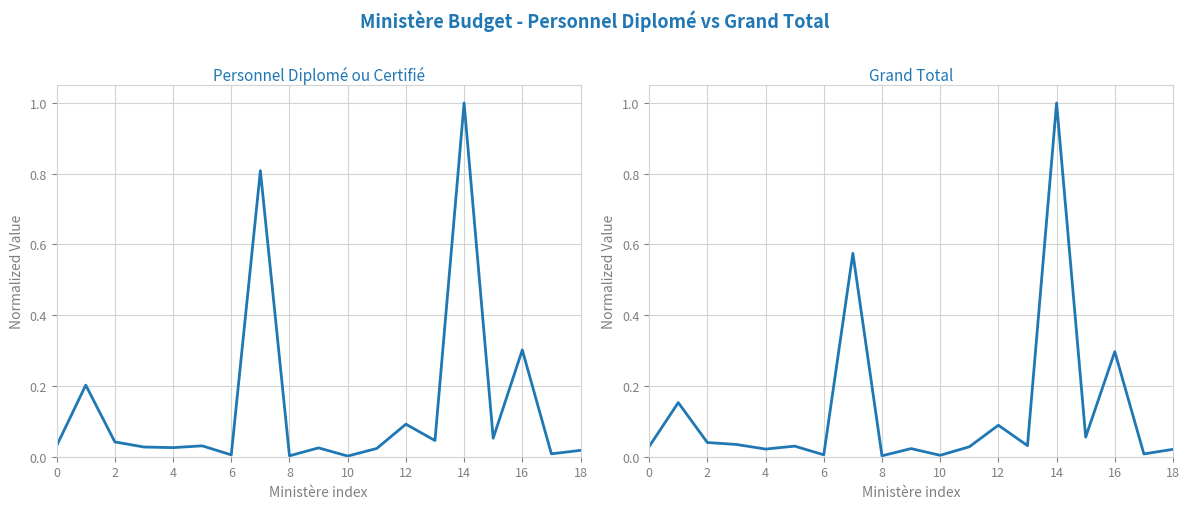

What is the greatest value displayed?

1.0